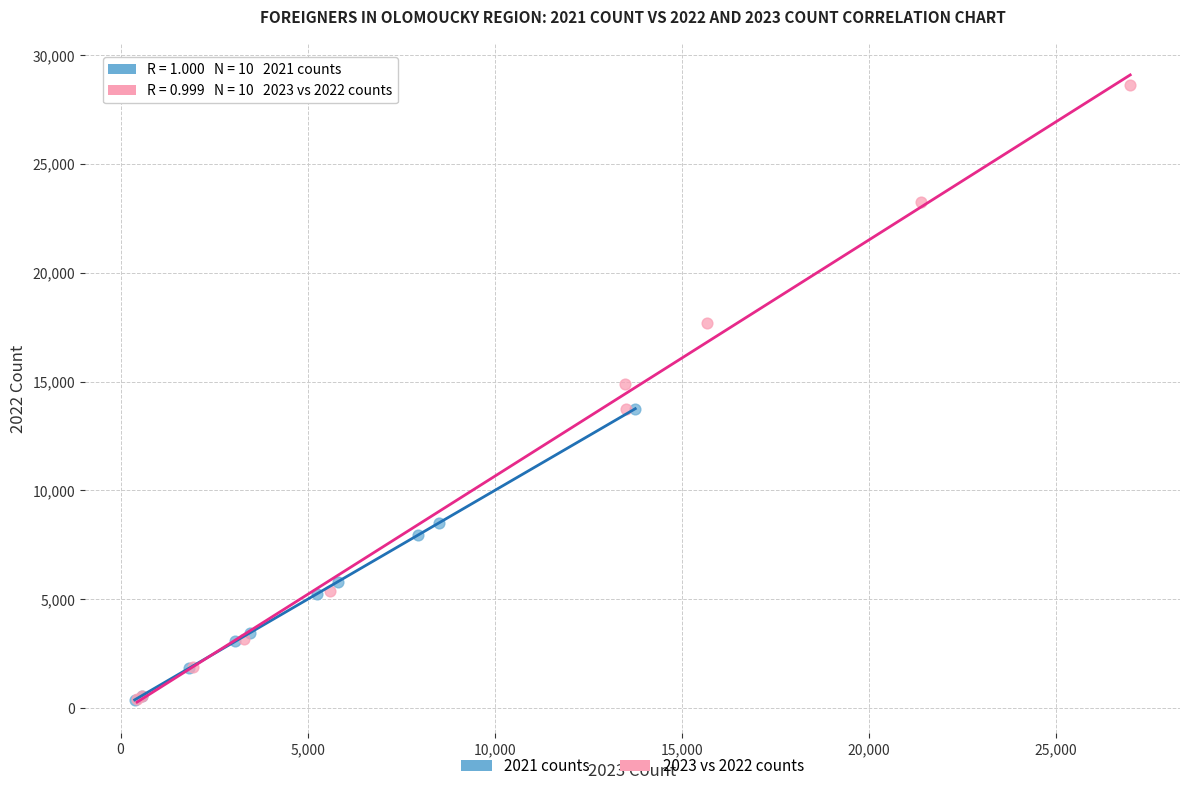

Which series reaches the maximum Y coordinate?

2023 vs 2022 counts